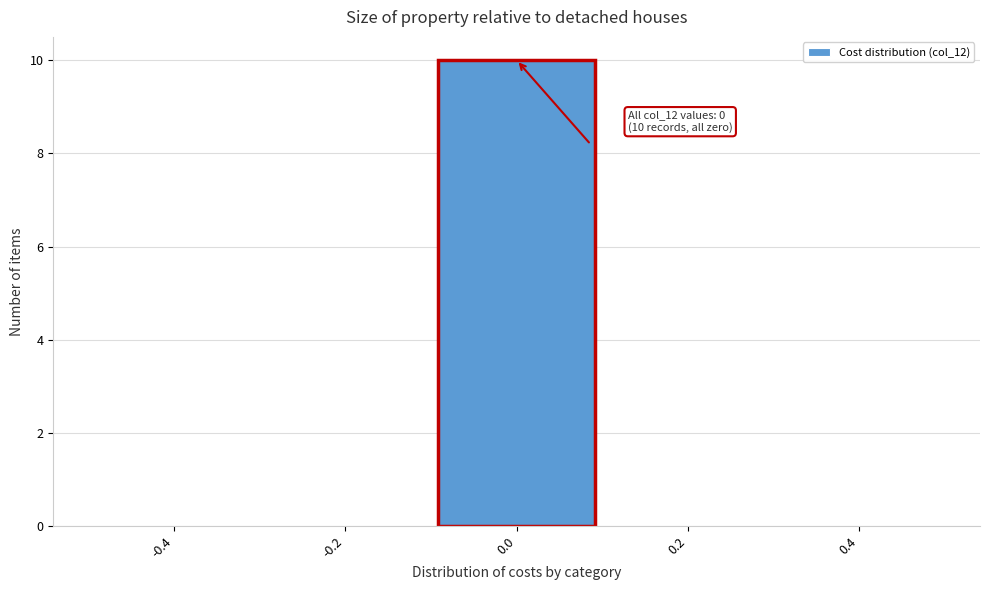

Which range on the x-axis has the tallest bar?

-0.1 to 0.1